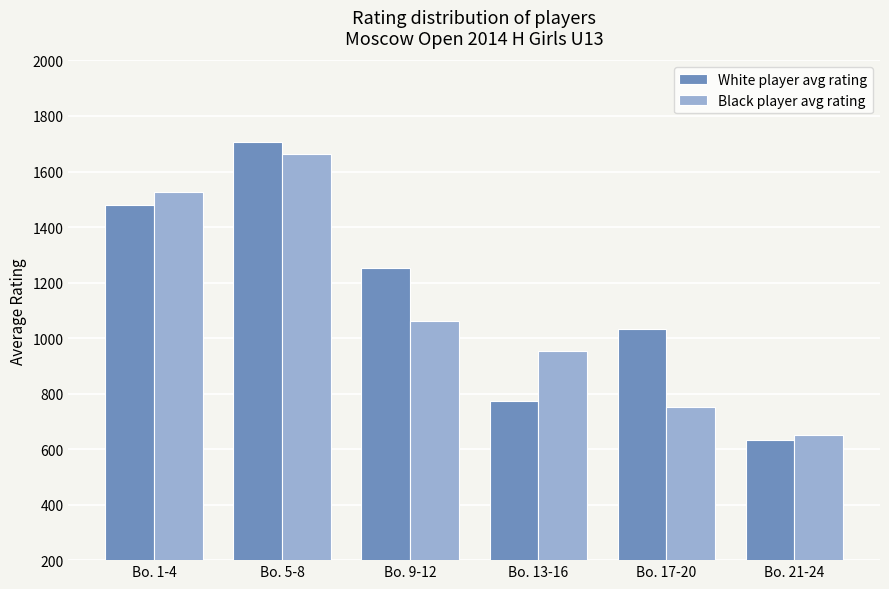

Reading right to left, transcribe all the data shown in this chart.

White player avg rating: Bo. 21-24=633	Bo. 17-20=1032	Bo. 13-16=775	Bo. 9-12=1254	Bo. 5-8=1708	Bo. 1-4=1479
Black player avg rating: Bo. 21-24=650	Bo. 17-20=750	Bo. 13-16=954	Bo. 9-12=1060	Bo. 5-8=1662	Bo. 1-4=1527